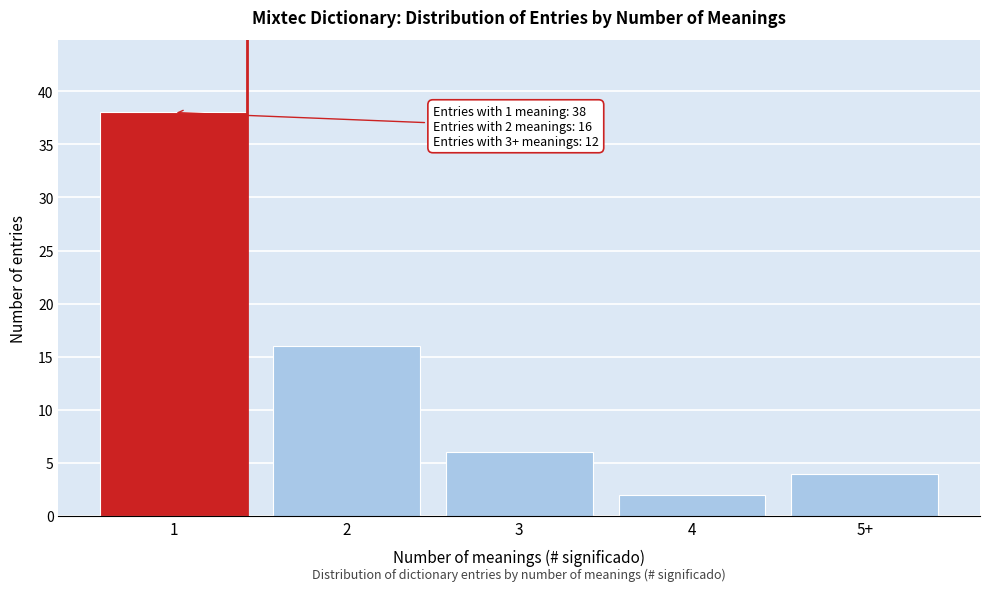

Reading right to left, what are all the values shown in this chart?

4	2	6	16	38